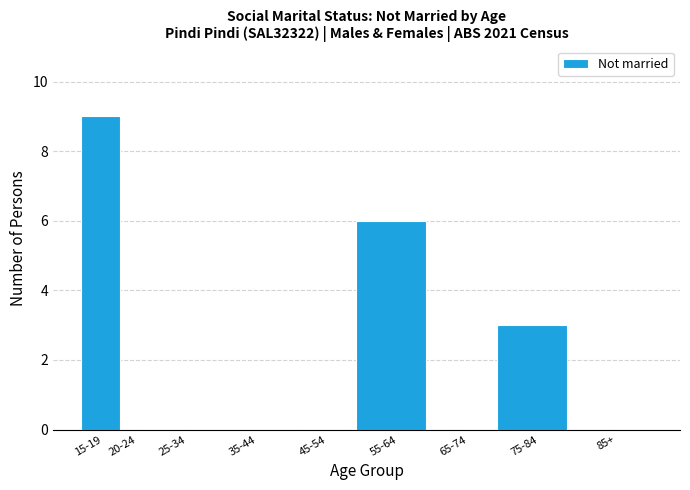

Reading left to right, transcribe all the data shown in this chart.

15-19=9	20-24=0	25-34=0	35-44=0	45-54=0	55-64=6	65-74=0	75-84=3	85+=0